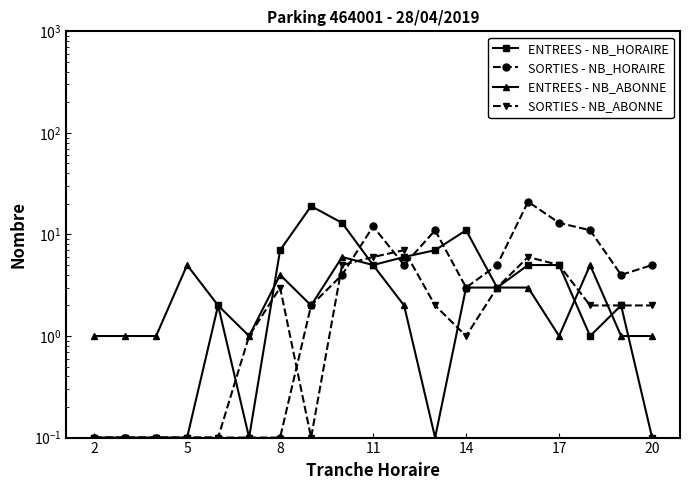

How many interior local valleys does the ENTREES - NB_ABONNE series have?

4